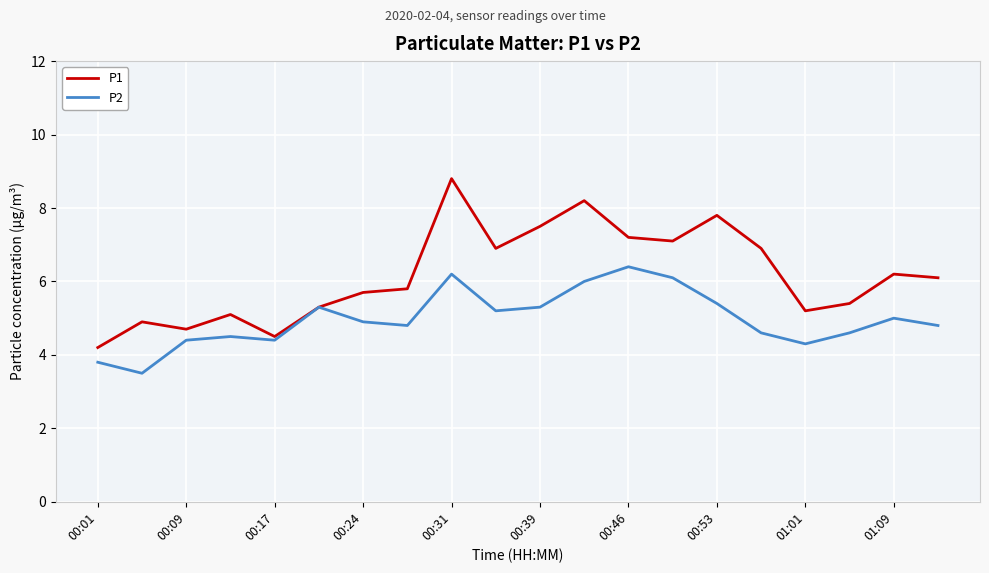

What is the maximum value shown in the chart?

8.8